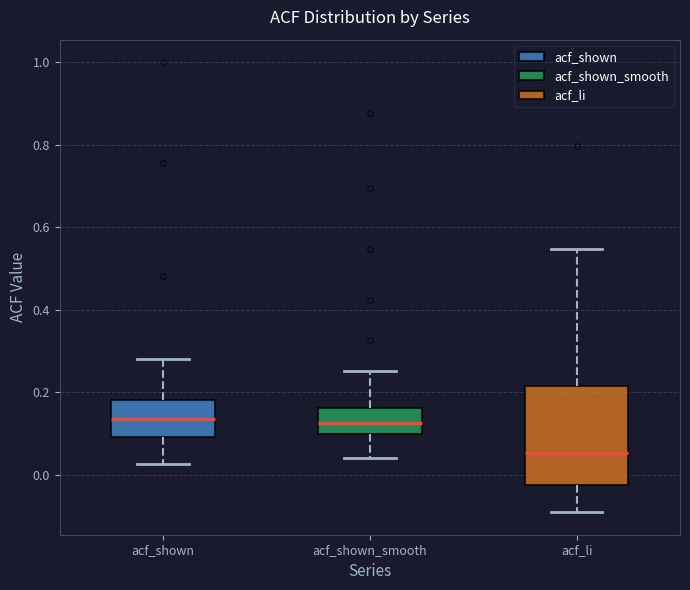

Which box is the tallest, from its lower edge to its upper edge?

acf_li